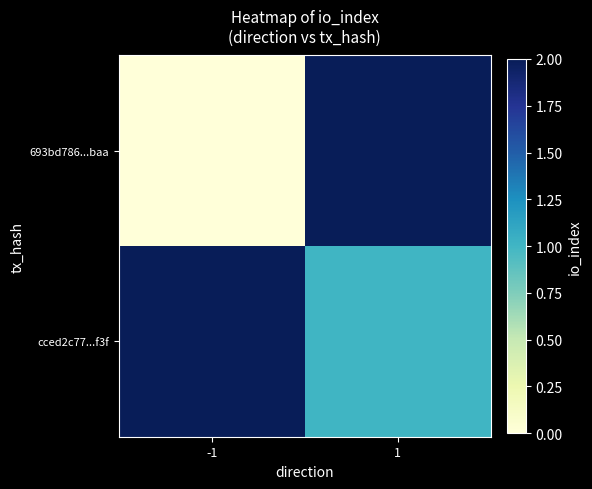

What is the difference between the highest and lowest values at -1?

2